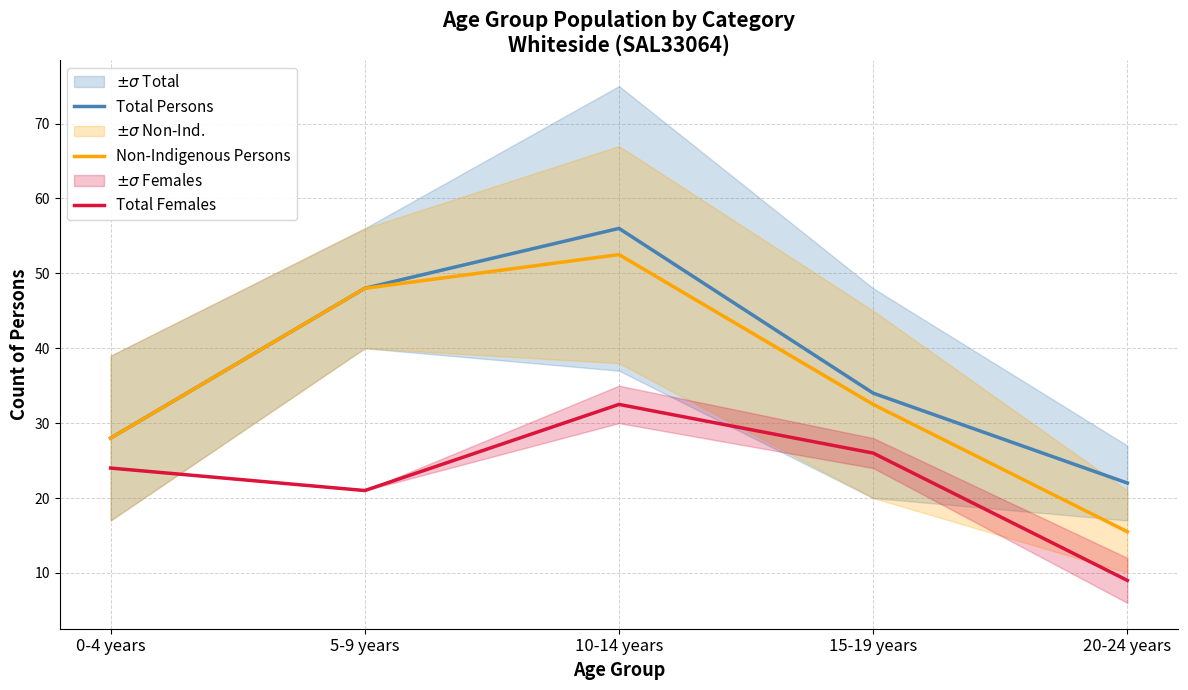

Rank the categories by Total Females value from highest to lowest.

10-14 years, 15-19 years, 0-4 years, 5-9 years, 20-24 years